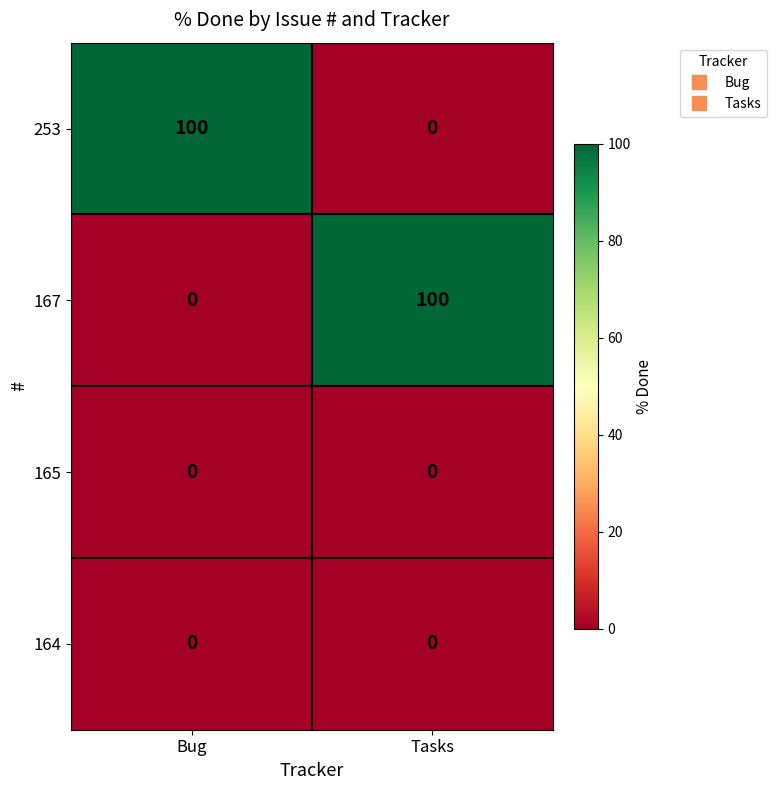

Is the value of 253 at Bug greater than the value of 164 at Bug?

Yes